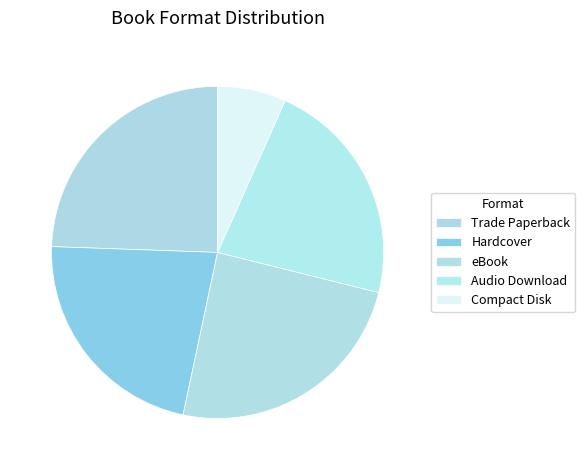

True or false: eBook accounts for 36% of the total.

False